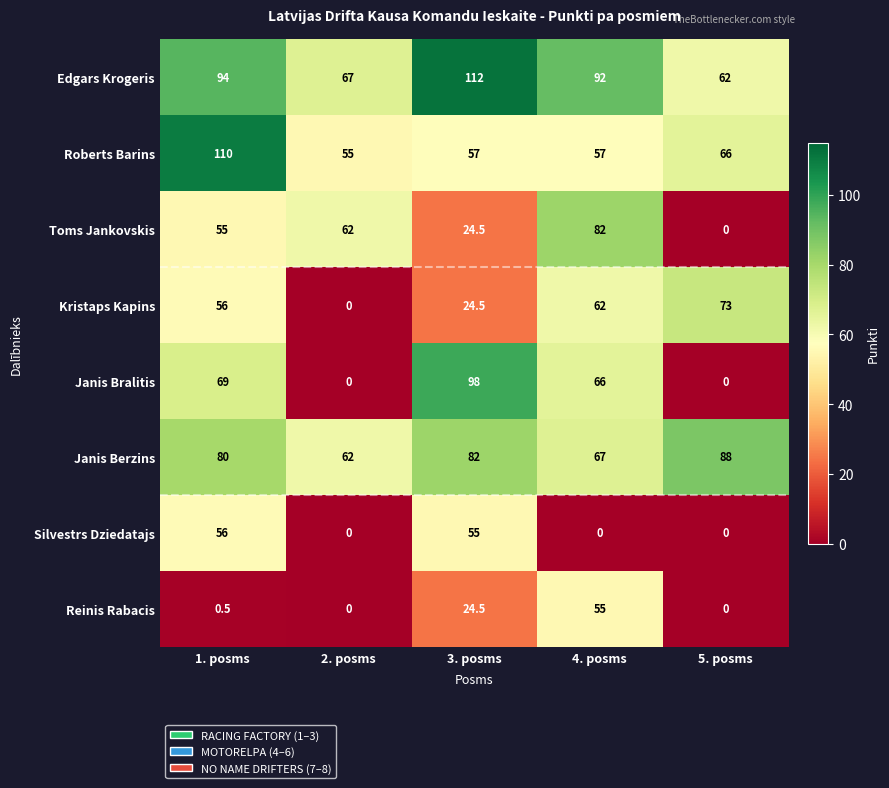

At which label is Janis Berzins closest to 75?

1. posms